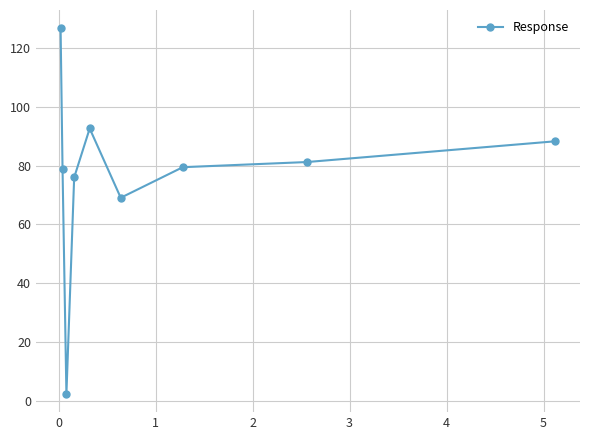

What is the value of the 9th point from the left?

88.2